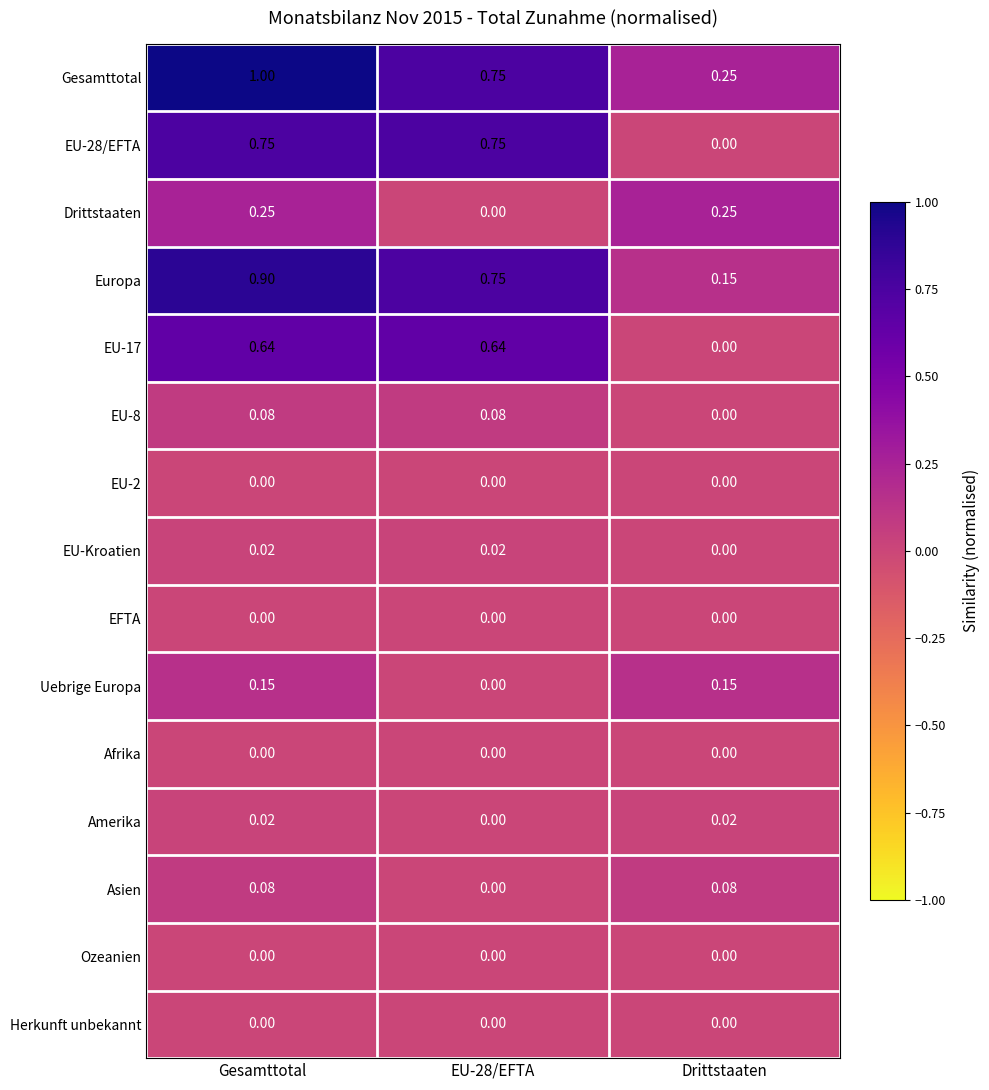

At which category is the sum across all series the highest?

Gesamttotal